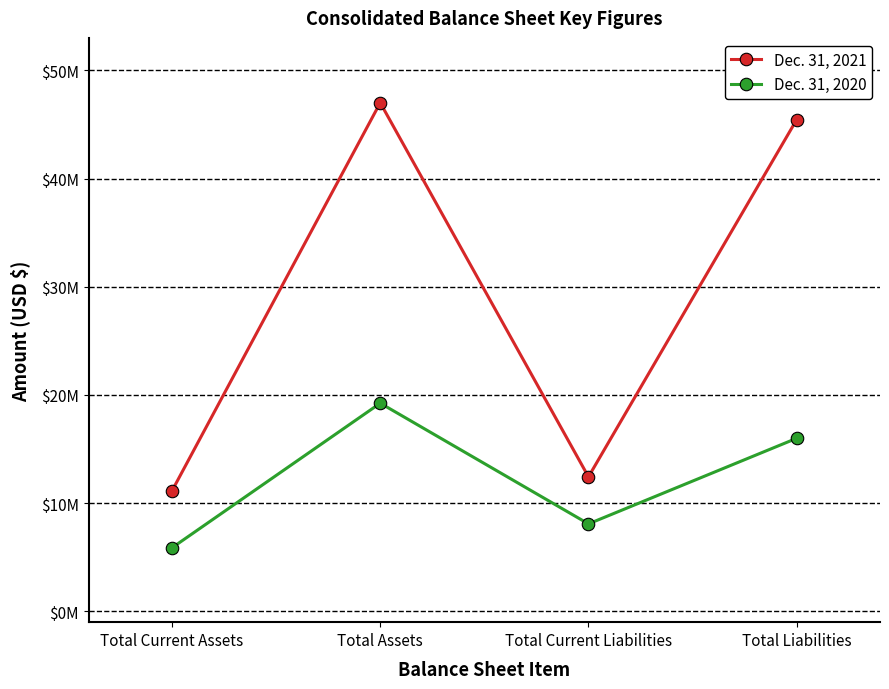

Does the chart have visible grid lines?

No